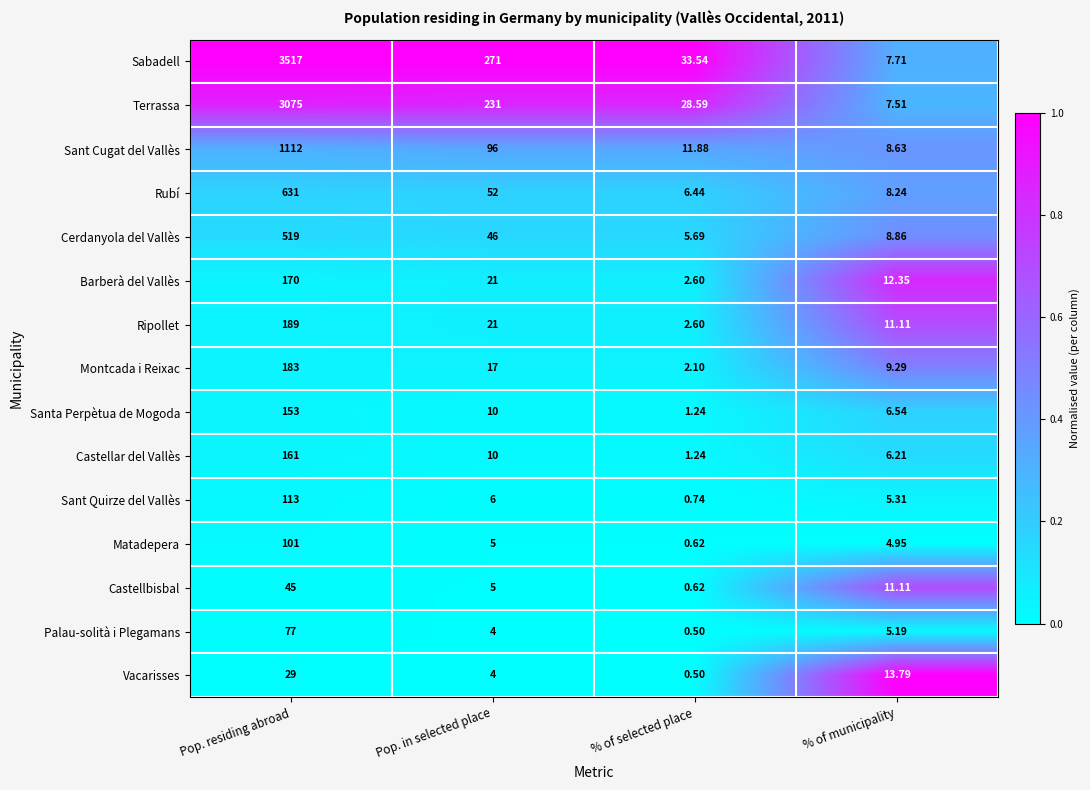

List the series in order of their peak value, highest first.

Sabadell, Terrassa, Sant Cugat del Vallès, Rubí, Cerdanyola del Vallès, Ripollet, Montcada i Reixac, Barberà del Vallès, Castellar del Vallès, Santa Perpètua de Mogoda, Sant Quirze del Vallès, Matadepera, Palau-solità i Plegamans, Castellbisbal, Vacarisses